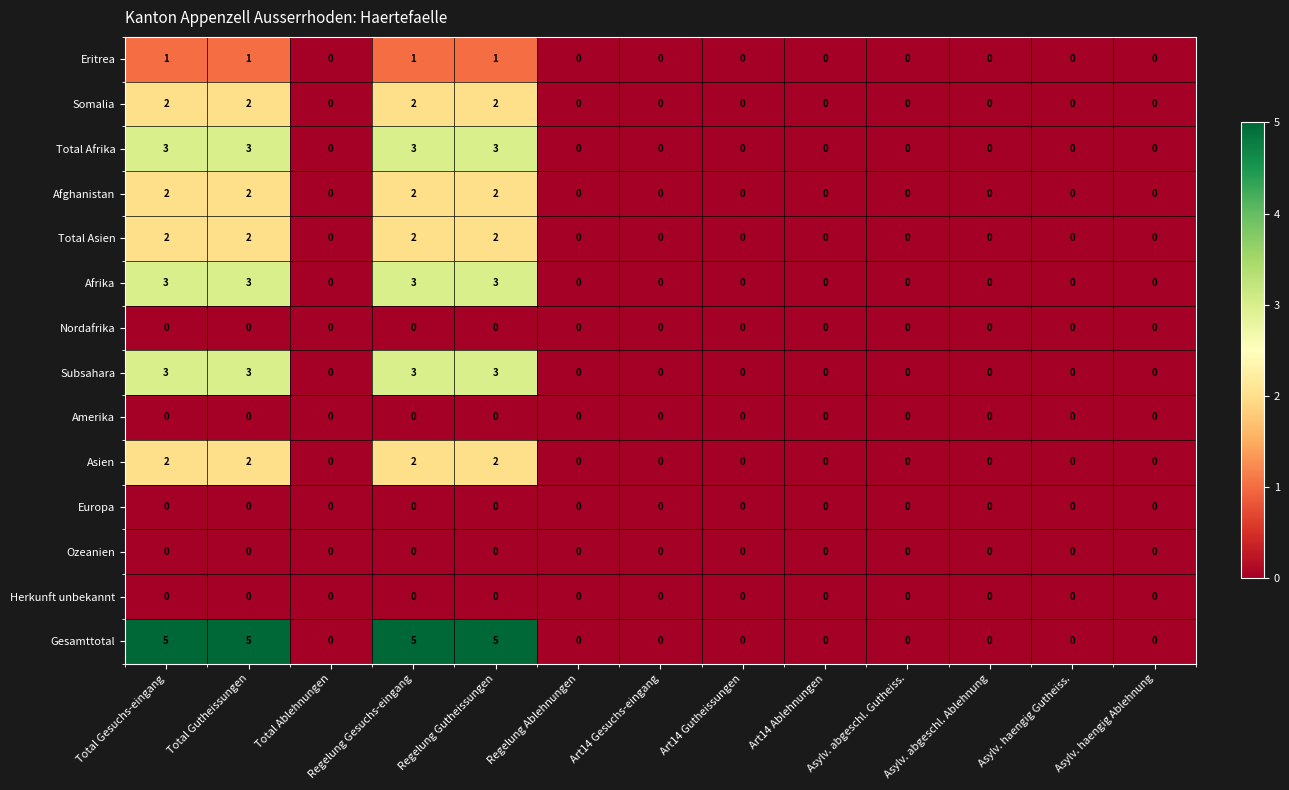

At how many categories does at least one series exceed 2?

4